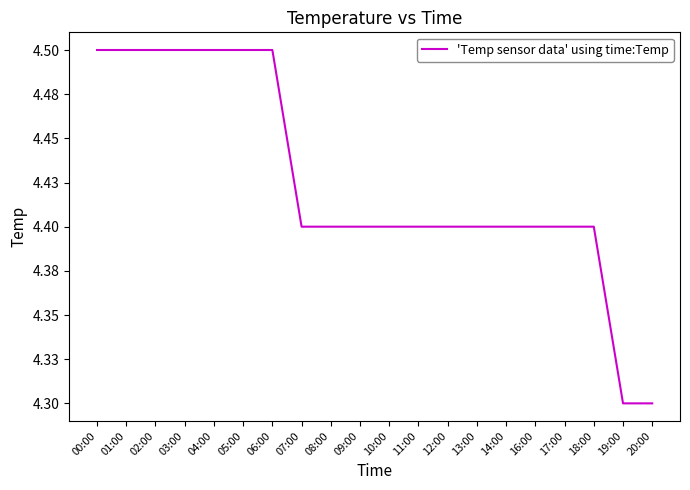

What is the sum of the values at 07:00 and 06:00?

8.9